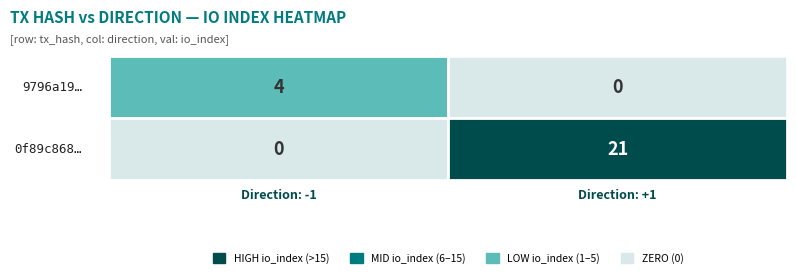

Which has a higher value, 0 or 1?

1